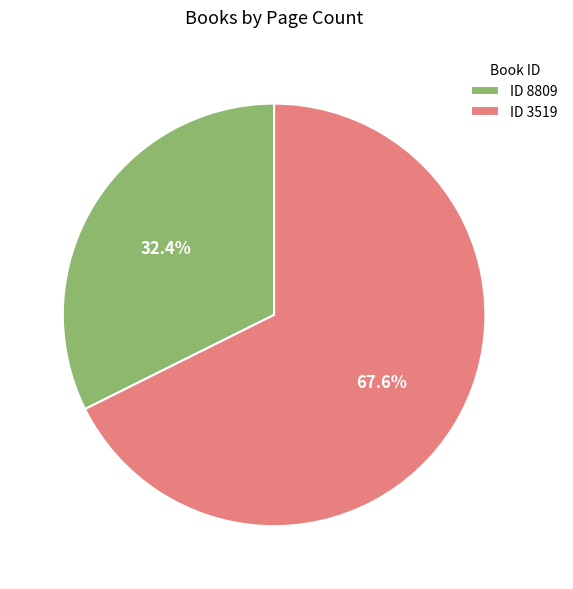

Approximately how many times larger is the value at ID 8809 compared to ID 3519?

0.5